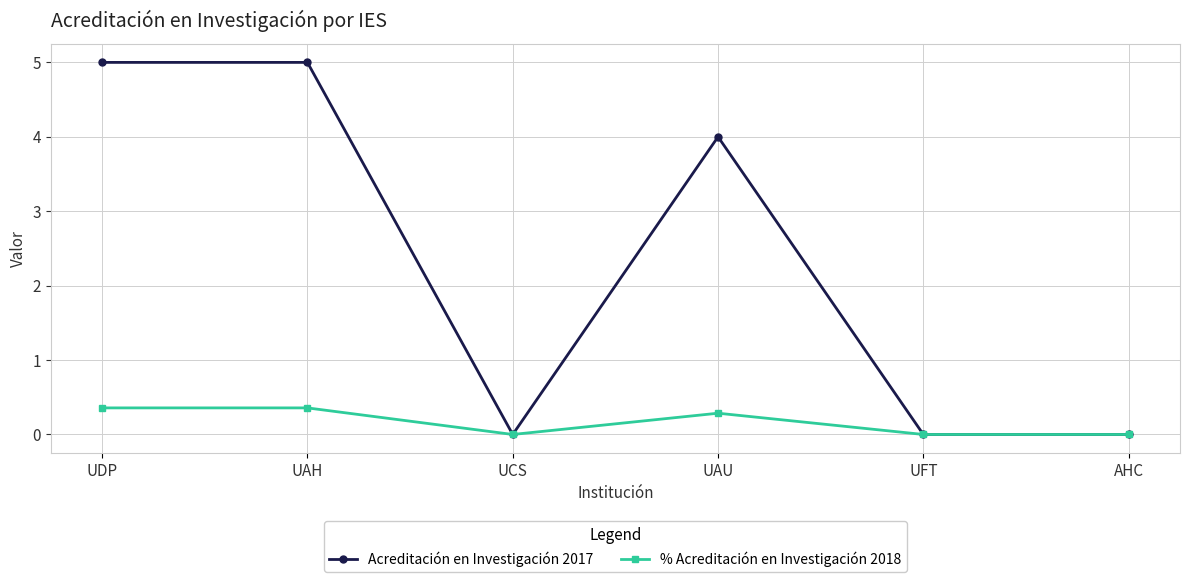

What is the approximate value of Acreditación en Investigación 2017 at UAU?

4.0